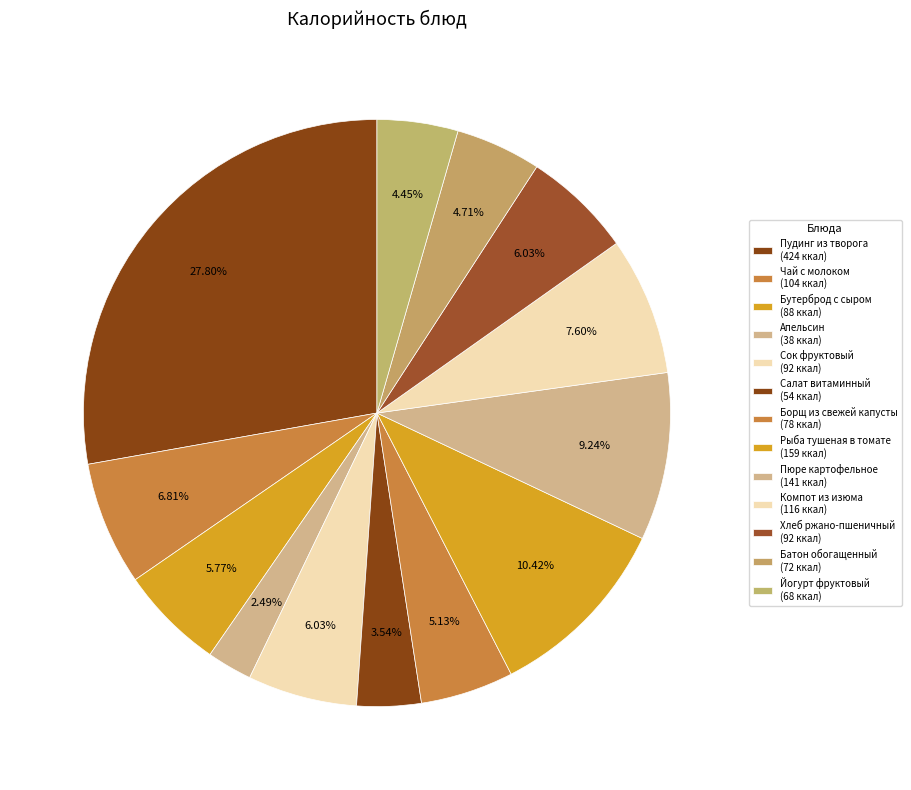

True or false: Апельсин accounts for 2% of the total.

True